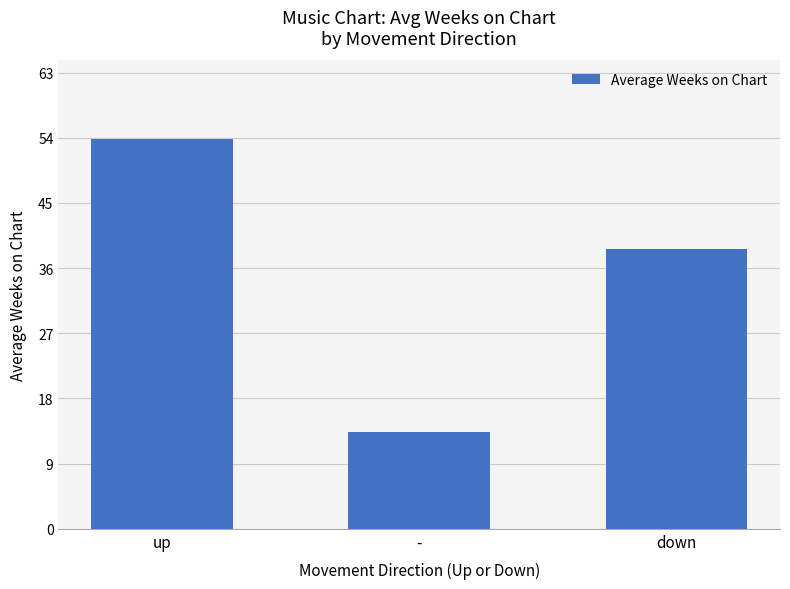

True or false: the data shows 9.5 at down.

False